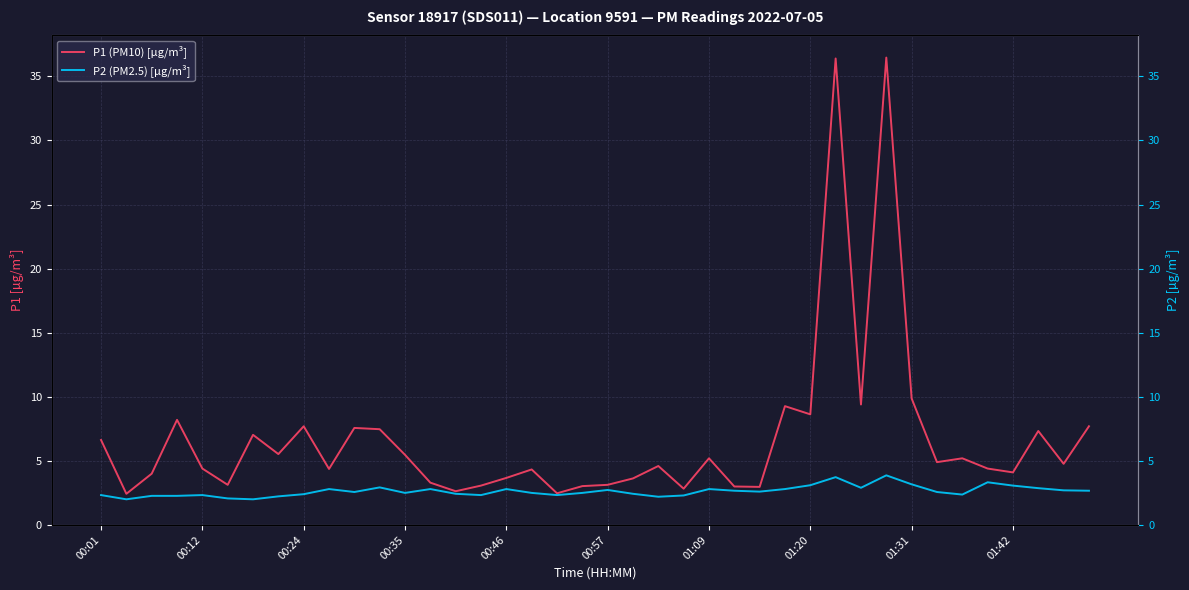

How many series are shown in this chart?

2